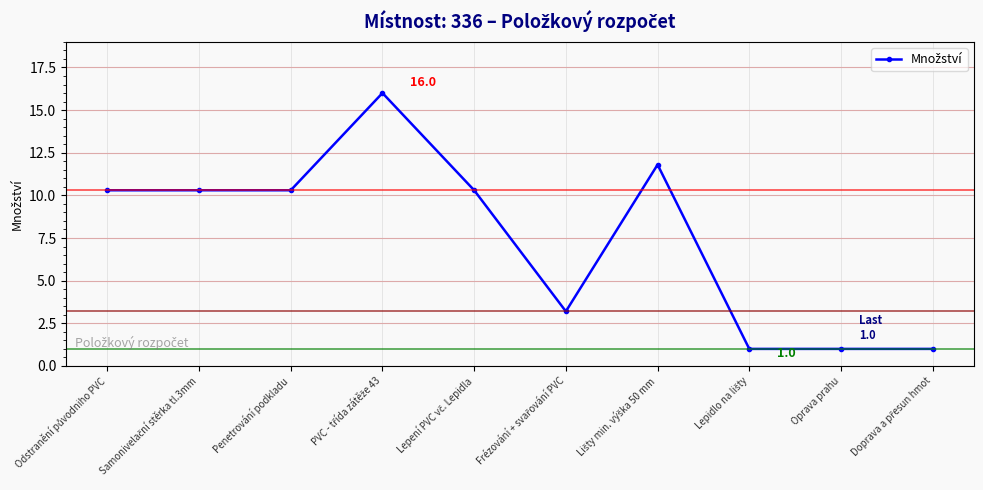

Does the chart display data point markers on the line(s)?

Yes